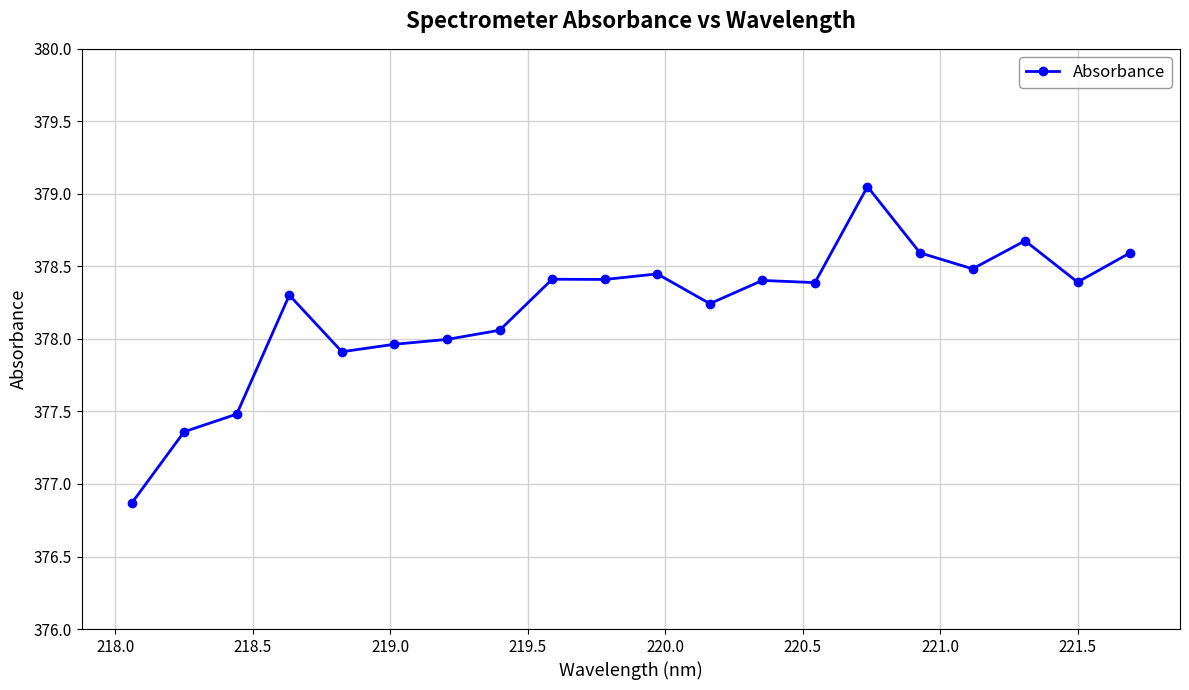

What is the value of the 1st point from the left?

376.9